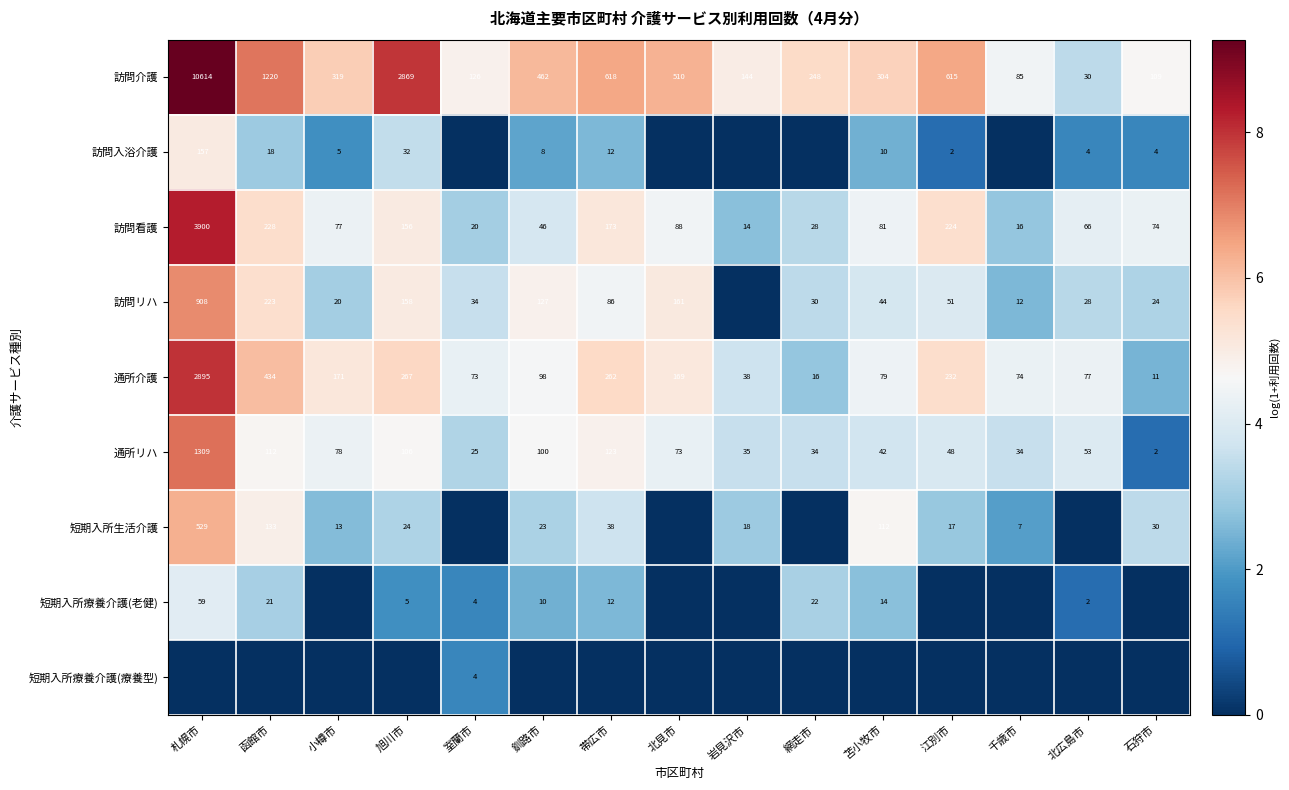

Is it true that 訪問リハ equals 23 at 室蘭市?

False